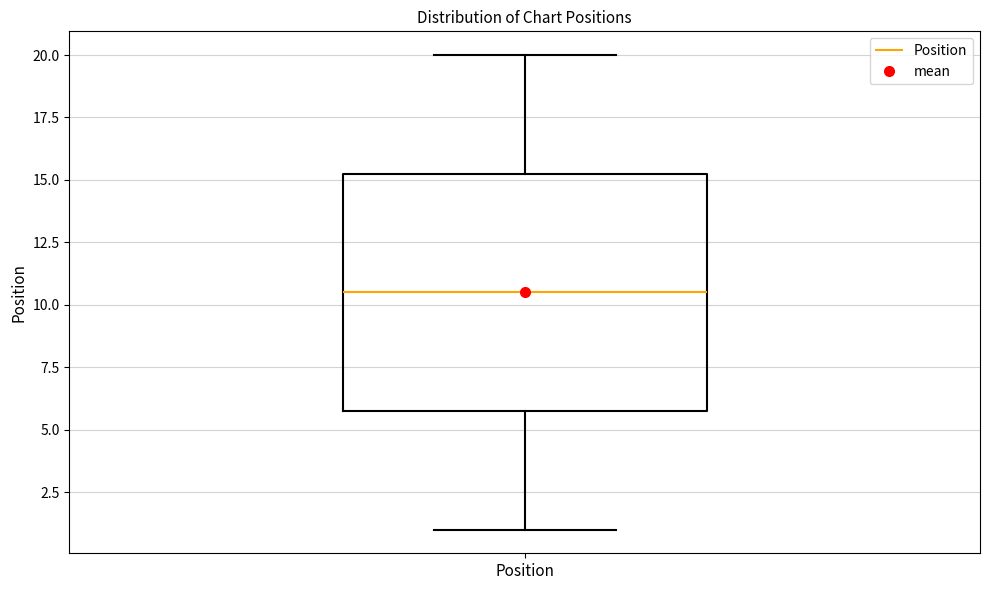

Transcribe this box plot: give where the median line is, the range the box spans, and where the two whiskers end, as read against the y-axis. The values are not printed on the chart, so give them approximately, as read against the axis.

median 10.5, box 6.0 to 15.5, whiskers 1.0 to 20.0